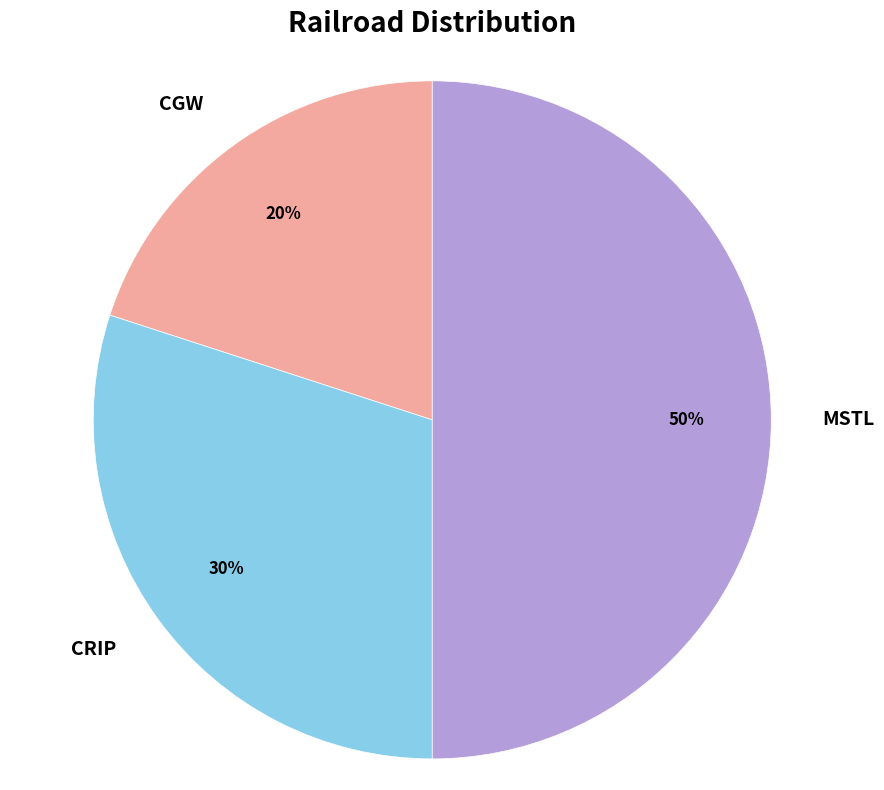

The MSTL slice represents 1% of the pie. True or false?

False